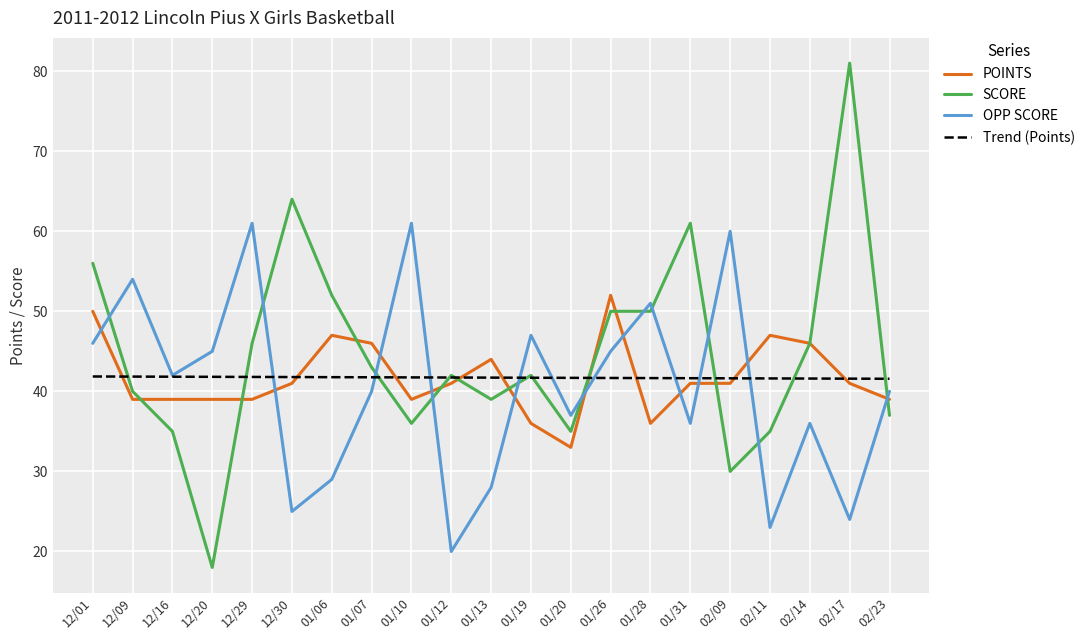

Which series has the largest total across all categories?

SCORE